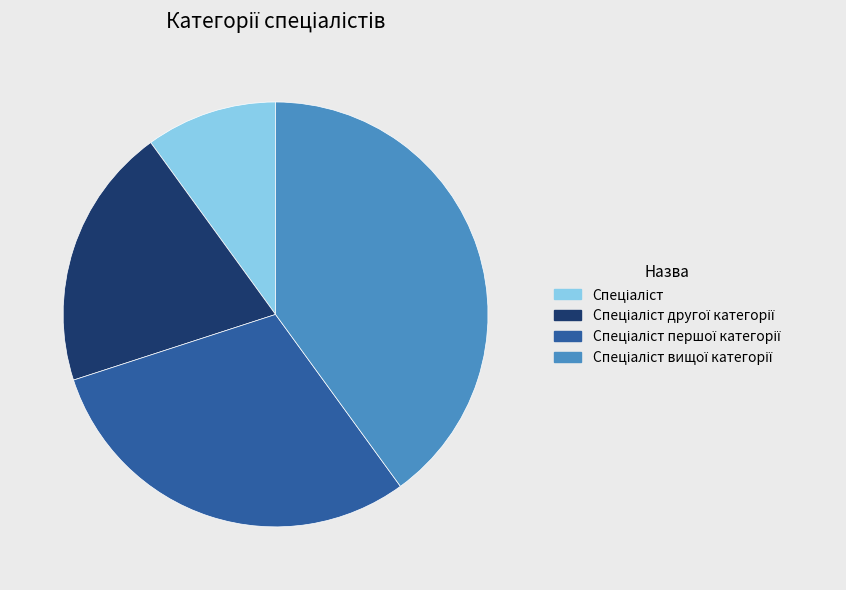

Is there any slice that represents more than half of the pie?

No